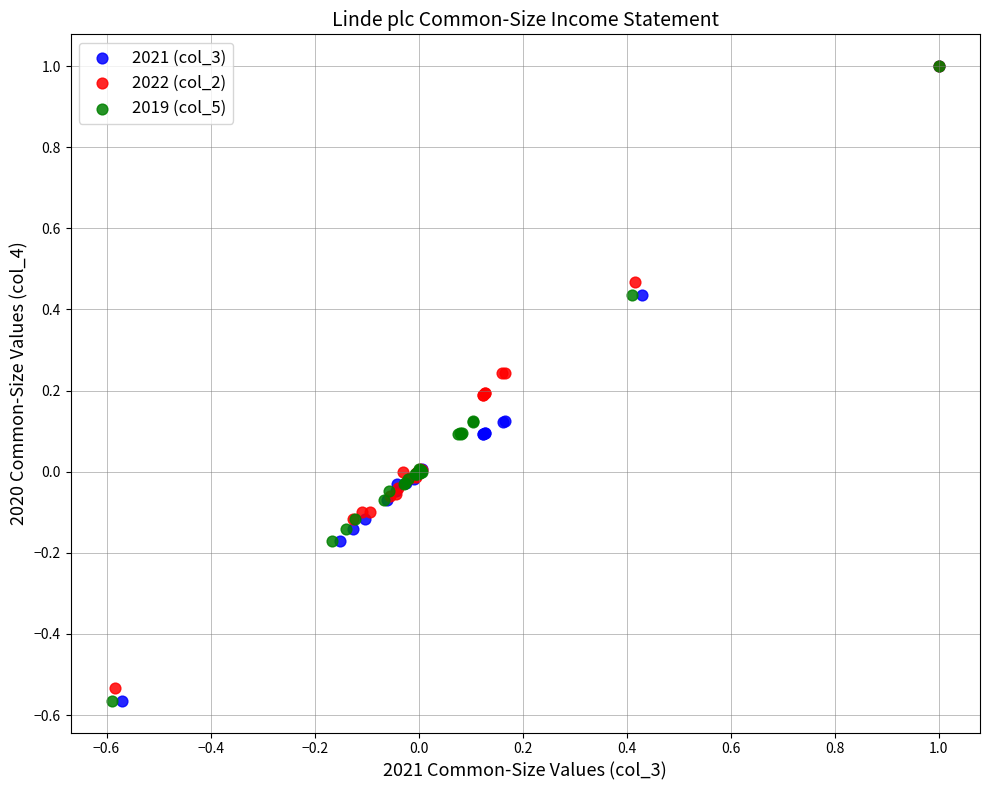

What are all the series names shown in the legend?

2021 (col_3), 2022 (col_2), 2019 (col_5)